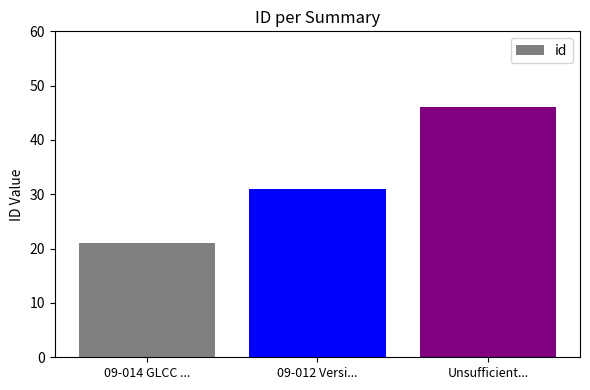

Which label corresponds to the smallest value in the chart?

09-014 GLCC ...